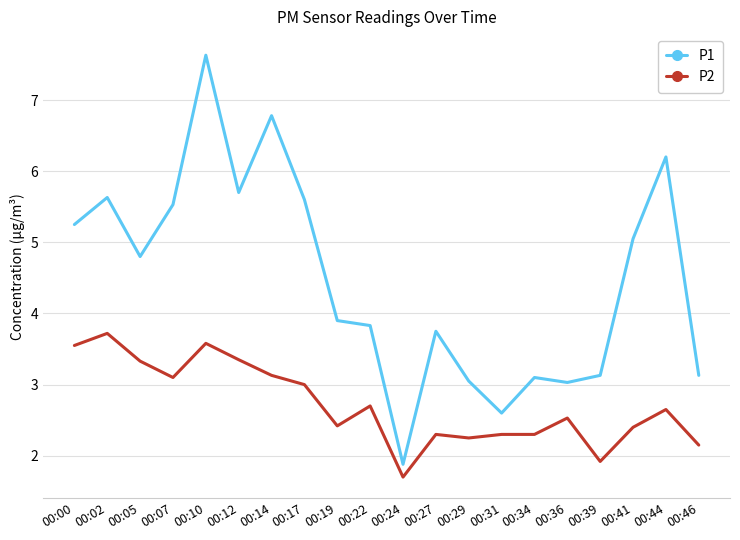

The value of P2 at 00:27 is 3.0. True or false?

False